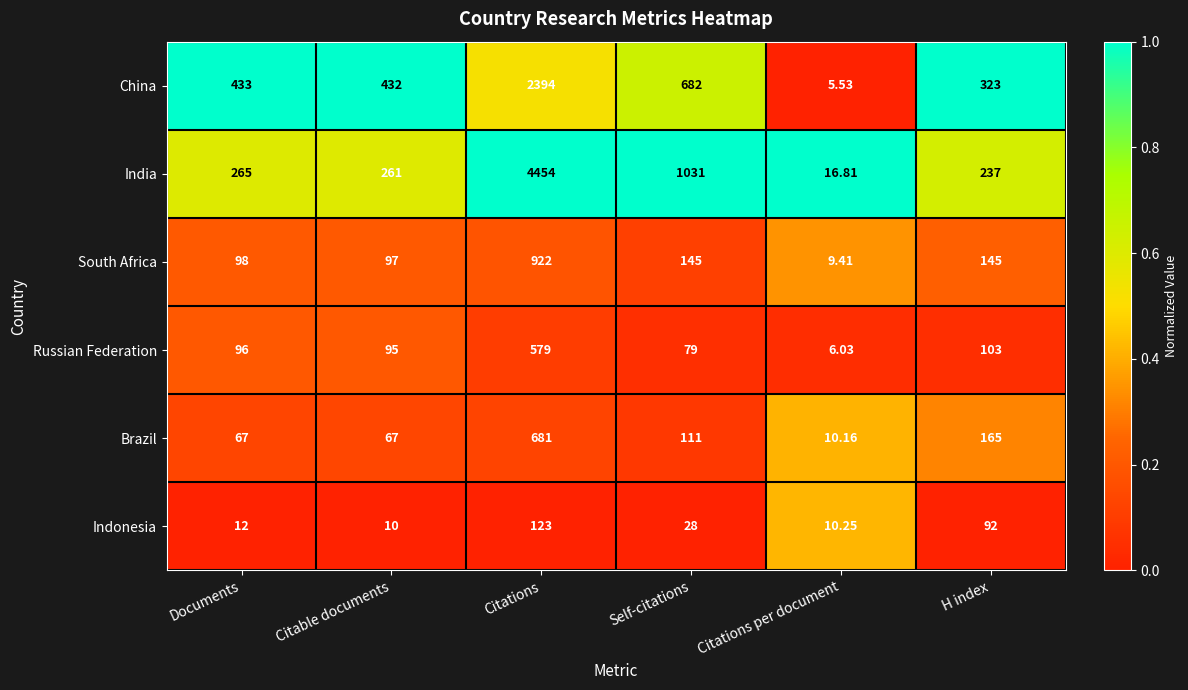

Where is Brazil nearest to the value 345?

H index